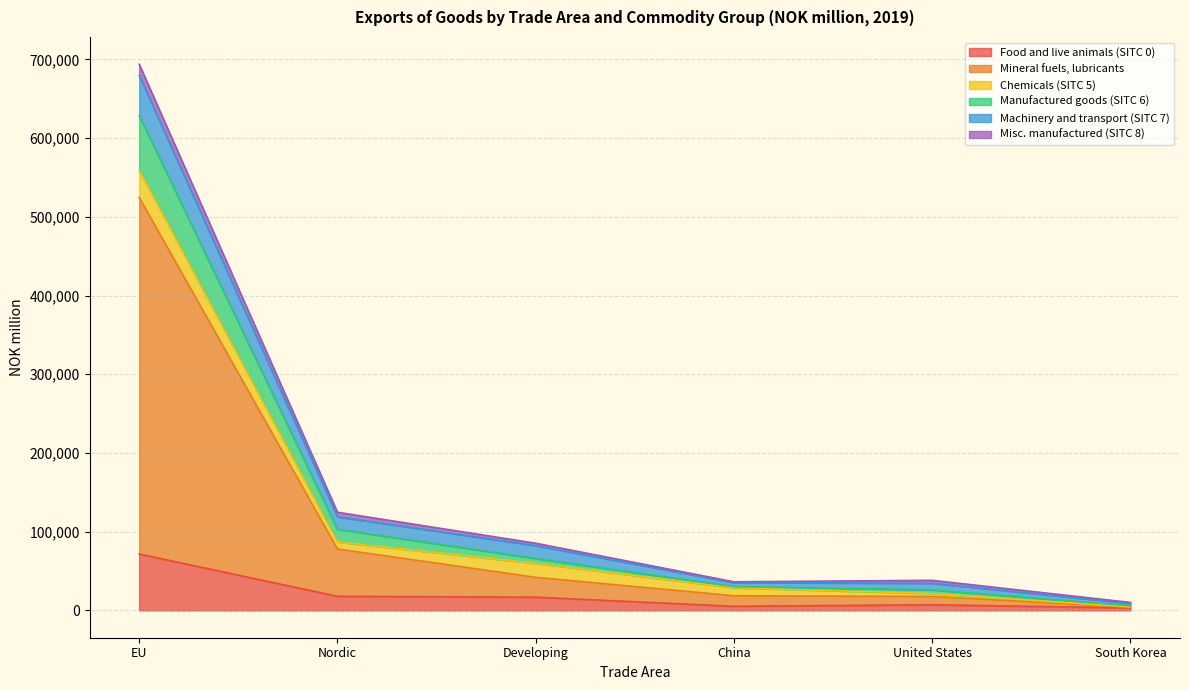

At which label does Food and live animals (SITC 0) reach its peak?

EU